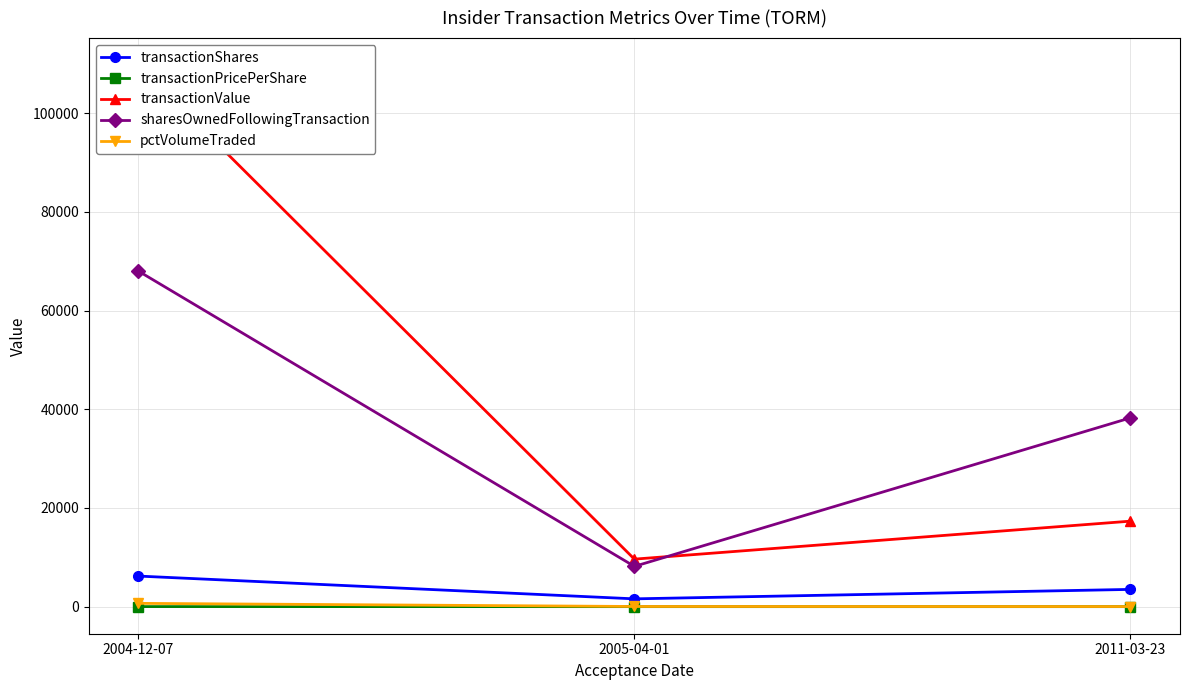

What is the minimum value shown in the chart?

5.0